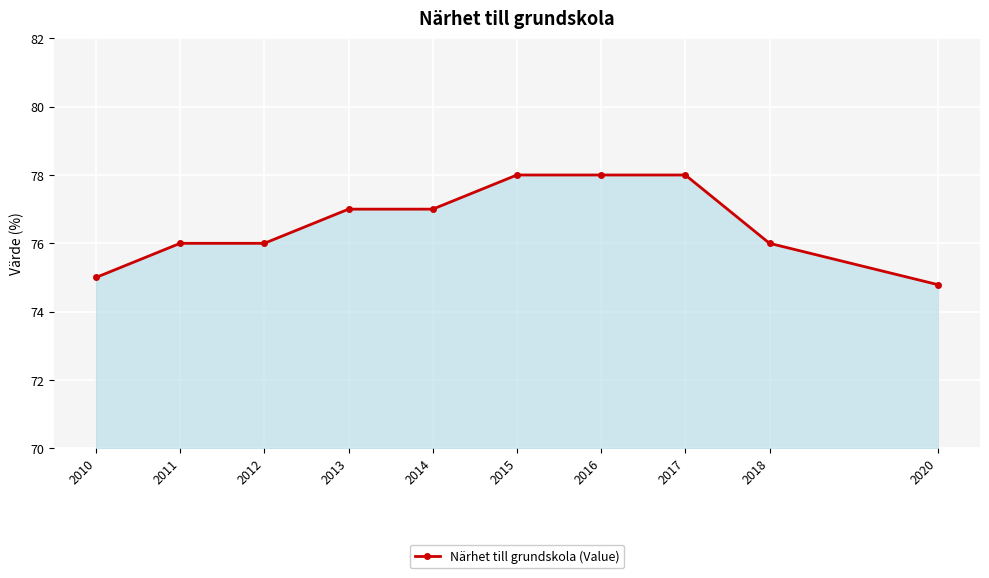

What is the minimum value shown in the chart?

74.8